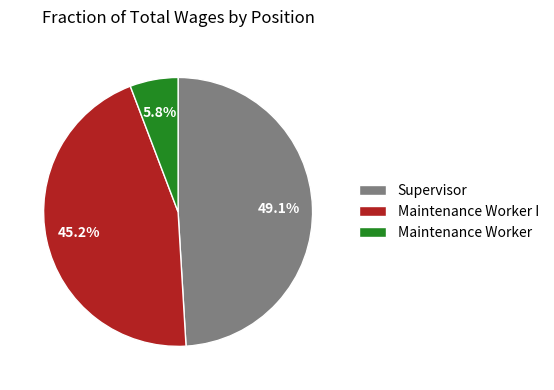

Does Maintenance Worker represent more than half of the total?

No